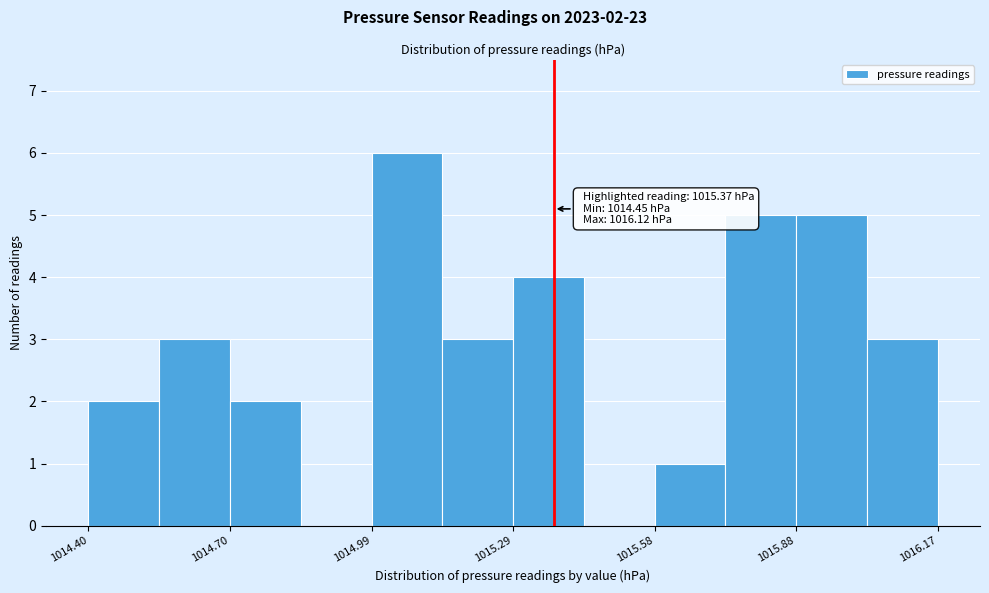

Read against the x-axis, roughly where is the centre of the tallest bar?

1015.05